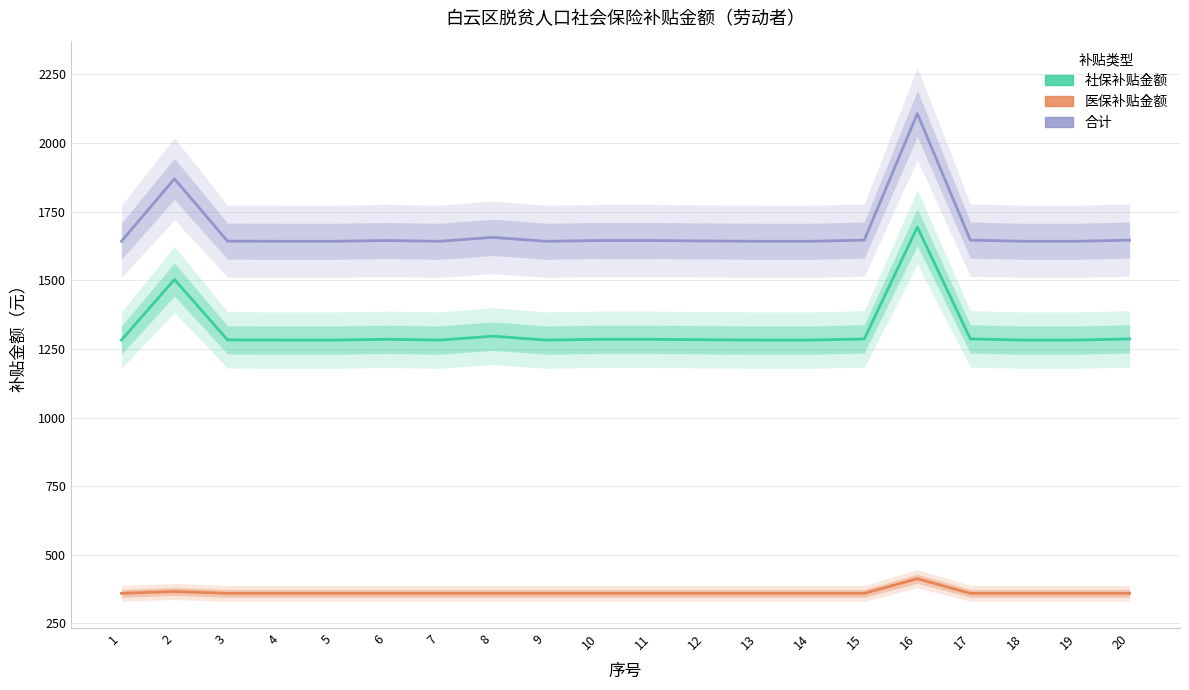

List the series in order of their overall mean, highest first.

合计, 社保补贴金额, 医保补贴金额